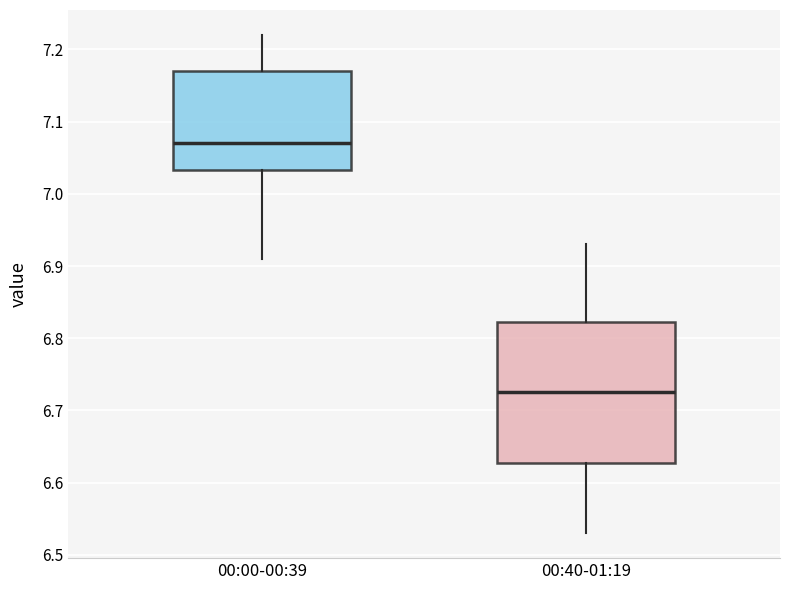

Reading left to right, transcribe this box plot: for each box, give where its median line is, the range the box spans, and where its two whiskers end, as read against the y-axis. The values are not printed on the chart, so give them approximately, as read against the axis.

00:00-00:39: median 7.07, box 7.03 to 7.17, whiskers 6.91 to 7.22
00:40-01:19: median 6.73, box 6.63 to 6.82, whiskers 6.53 to 6.93